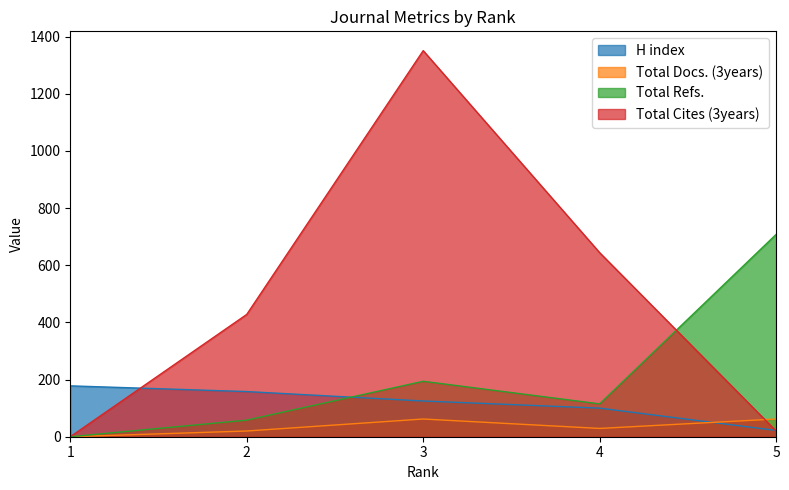

The H index series shows 22 at 5. True or false?

True